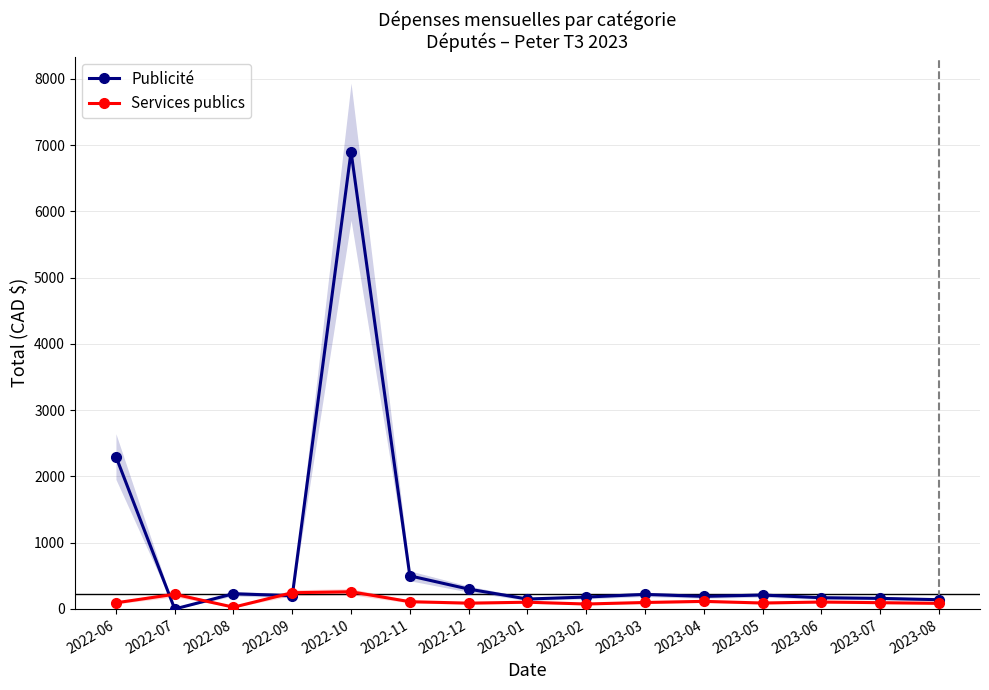

What is the maximum value for Publicité?

6900.0